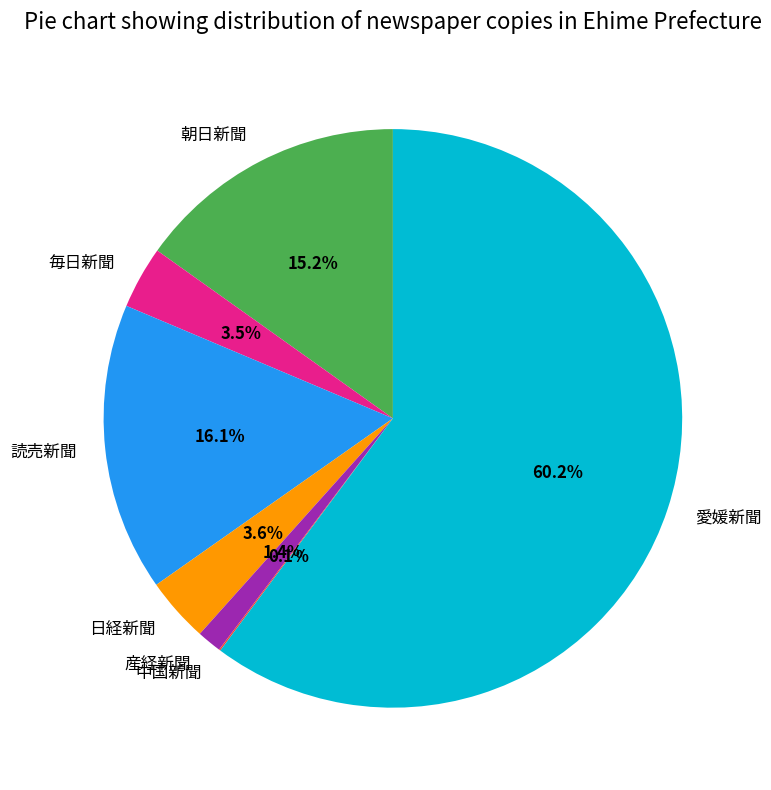

How much of the chart is everything except 産経新聞?

98.6%